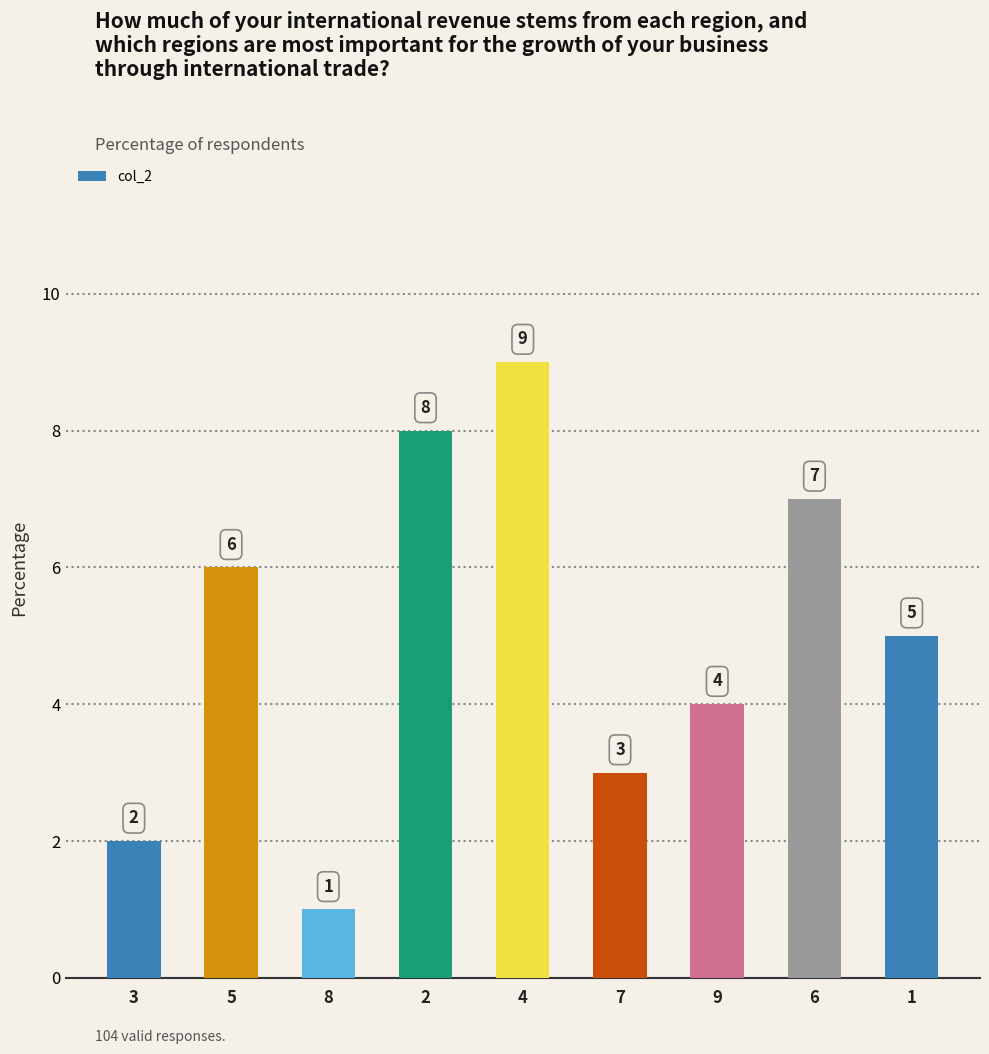

What is the change in value from 3 to 6?

+5